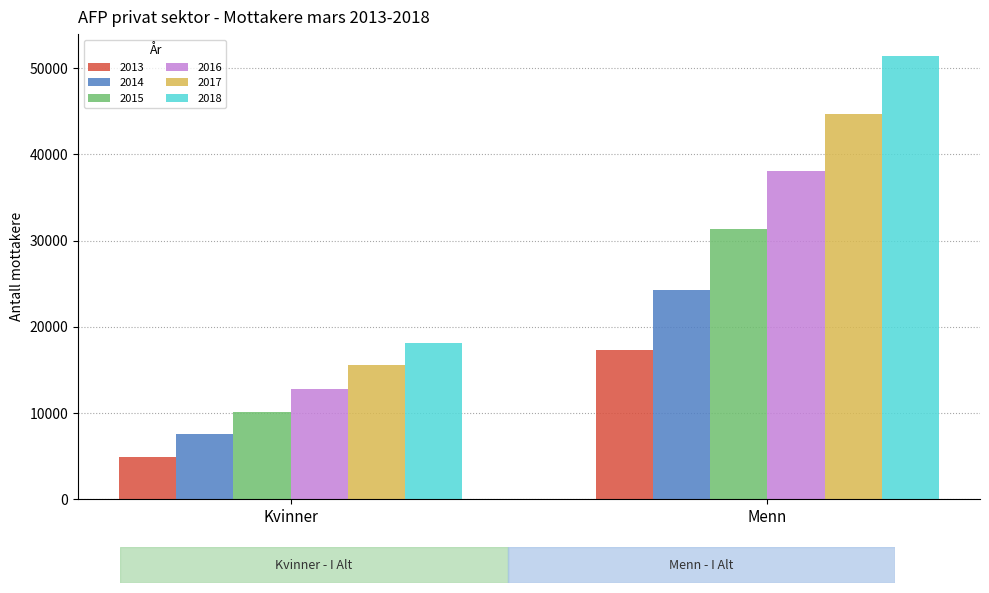

Reading left to right, what are all the values shown in this chart?

2013: 4899	17347
2014: 7514	24289
2015: 10161	31293
2016: 12801	38049
2017: 15536	44724
2018: 18170	51368